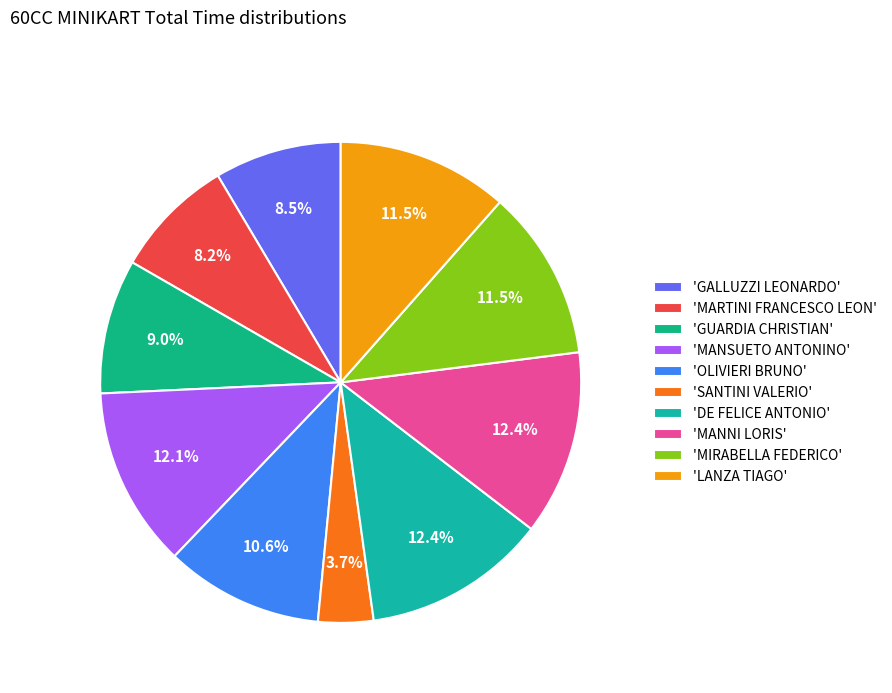

How many segments does this pie chart have?

10